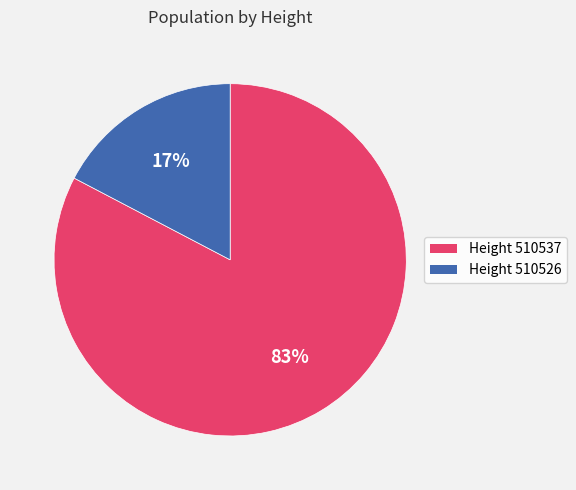

The Height 510526 slice represents 11% of the pie. True or false?

False